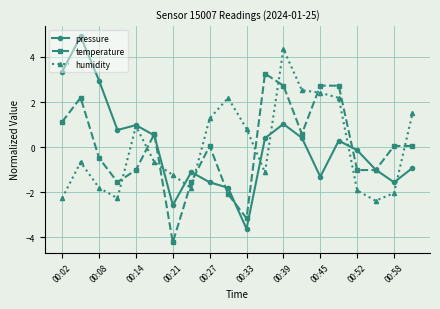

True or false: temperature has more than 2 points higher than both neighbors.

True